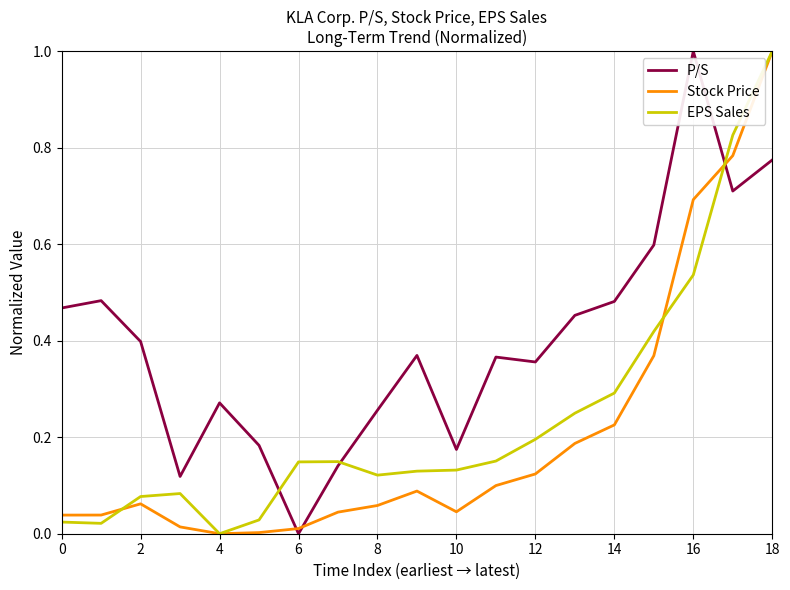

List the series in order of their overall mean, lowest first.

Stock Price, EPS Sales, P/S